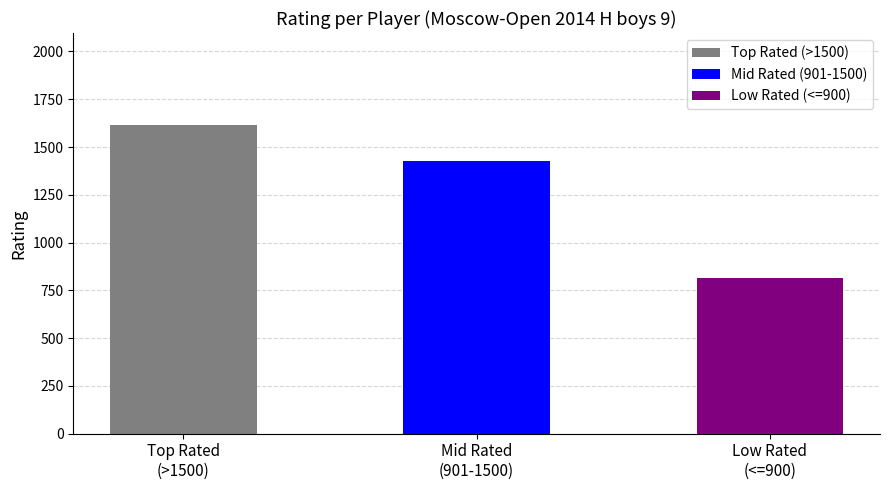

What is the maximum value shown in the chart?

1612.6